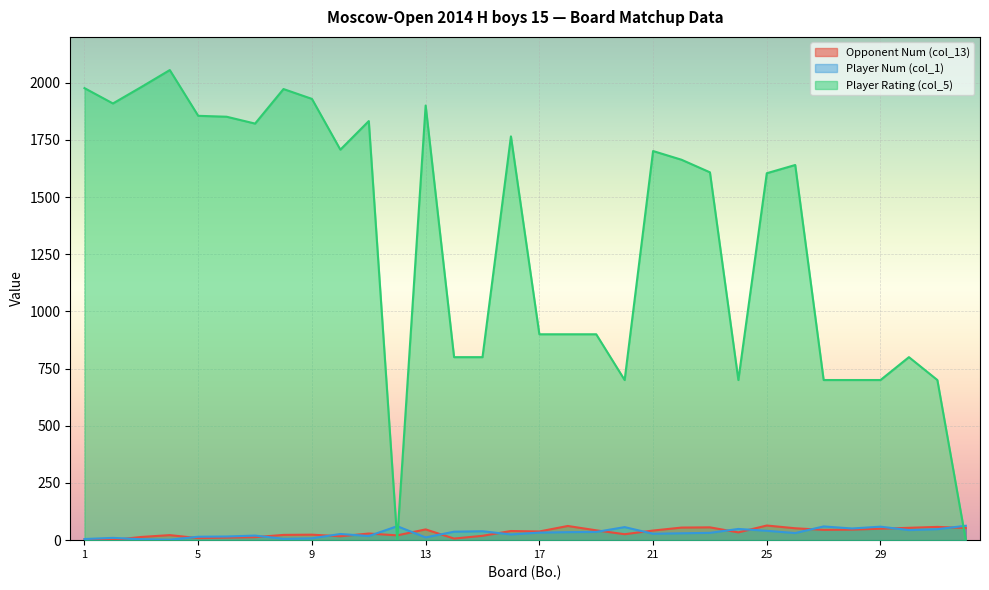

Reading right to left, what are all the values shown in this chart?

Opponent Num (col_13): 53	58	54	50	46	45	52	64	34	56	55	42	26	43	62	38	40	19	7	47	21	29	17	24	23	13	11	9	22	14	1	3
Player Num (col_1): 63	48	44	59	51	60	31	41	49	32	30	28	57	36	35	33	25	39	37	12	61	18	27	8	6	20	16	15	2	4	10	5
Player Rating (col_5): 0	700	800	700	700	700	1640	1604	700	1608	1663	1701	700	900	900	900	1765	800	800	1900	0	1832	1707	1929	1972	1821	1851	1855	2055	1981	1909	1976